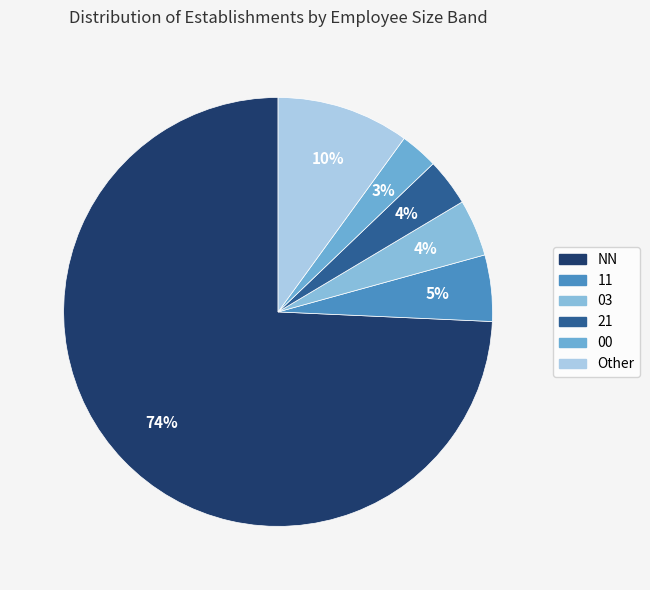

Approximately how many times larger is the value at NN compared to 00?

26.0